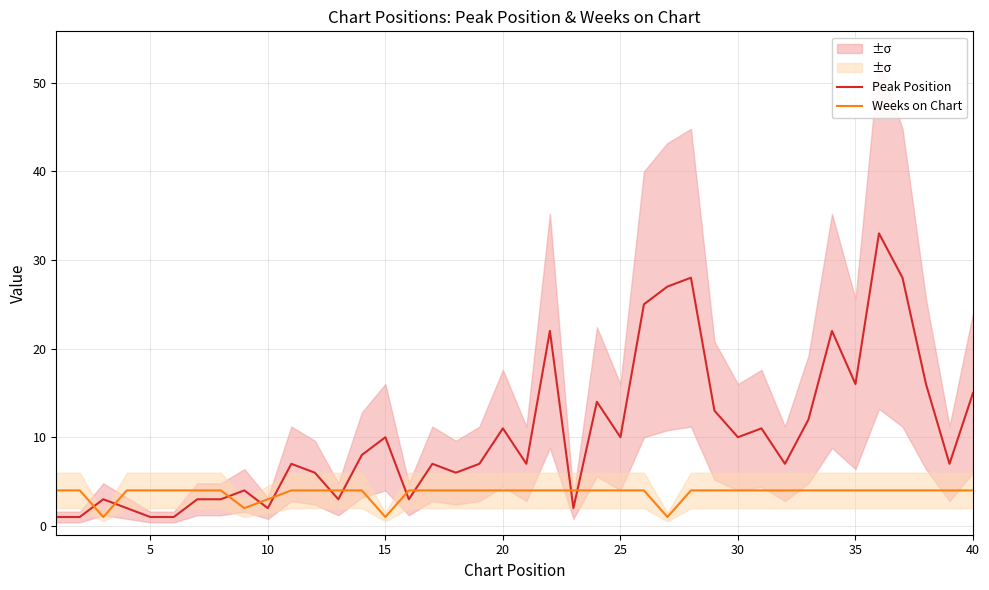

Which series has the largest total across all categories?

Peak Position